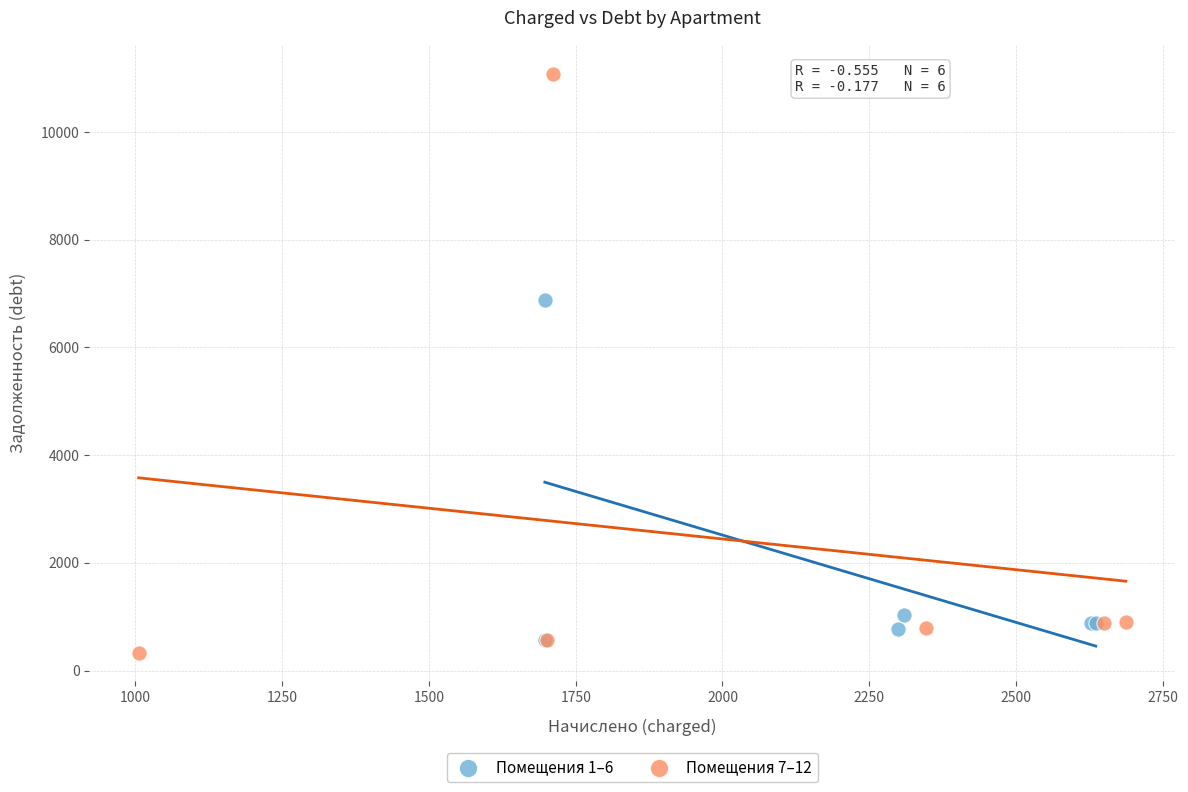

Which series contains the highest Y value?

Помещения 7–12